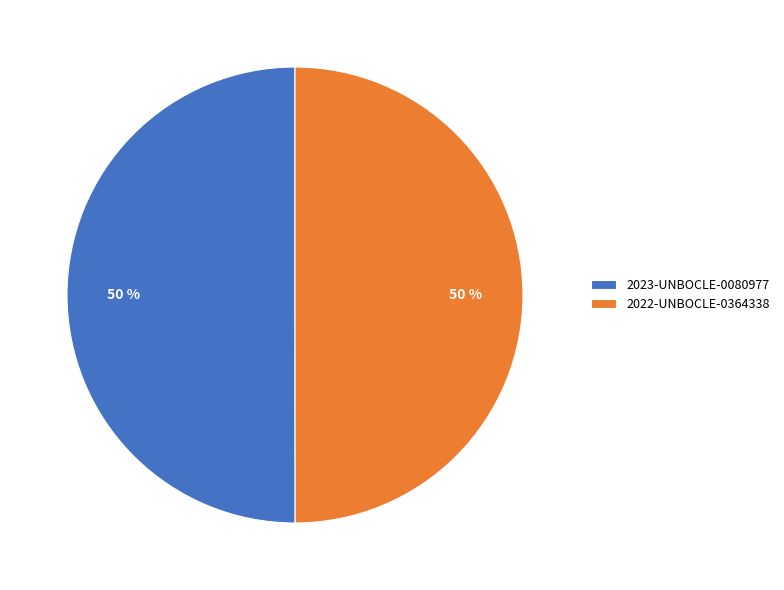

Is it true that 2023-UNBOCLE-0080977 is 40% of the pie?

False